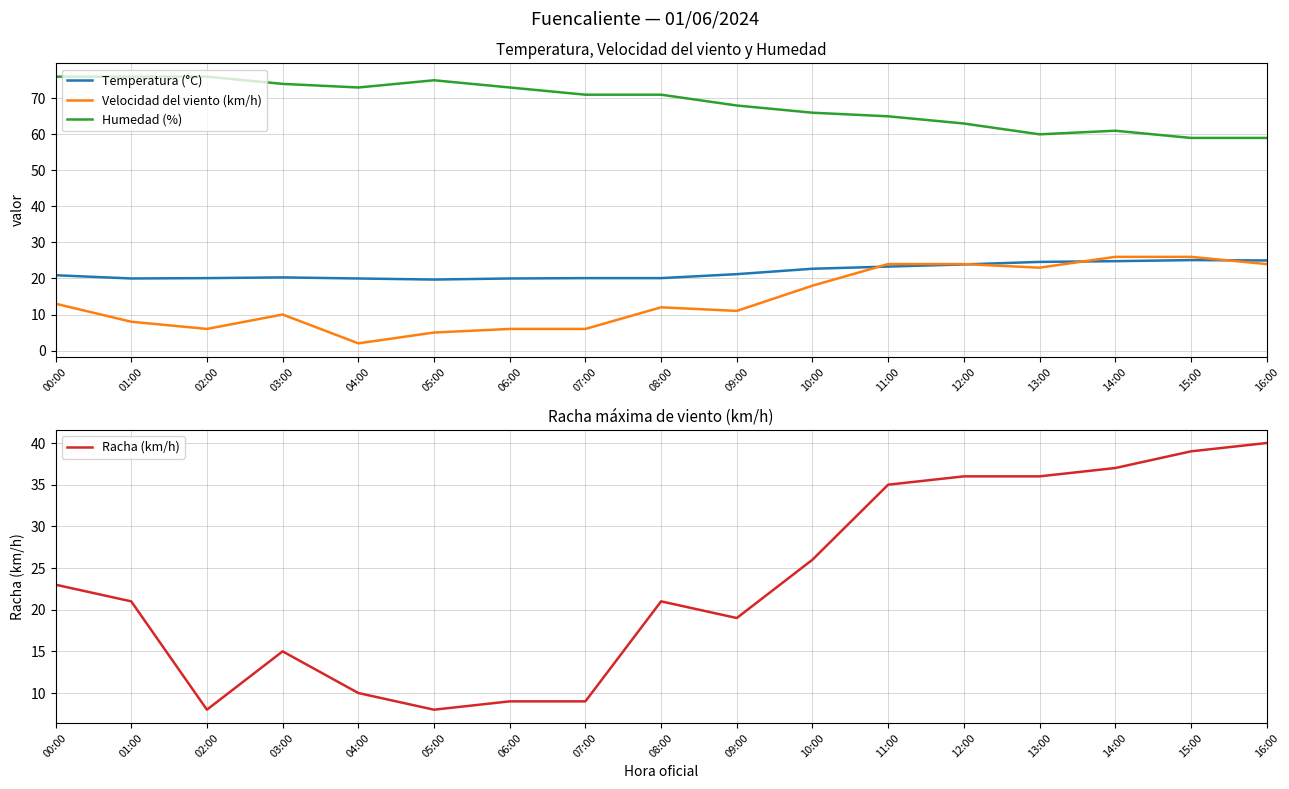

At which label does Velocidad del viento (km/h) reach its peak?

14:00